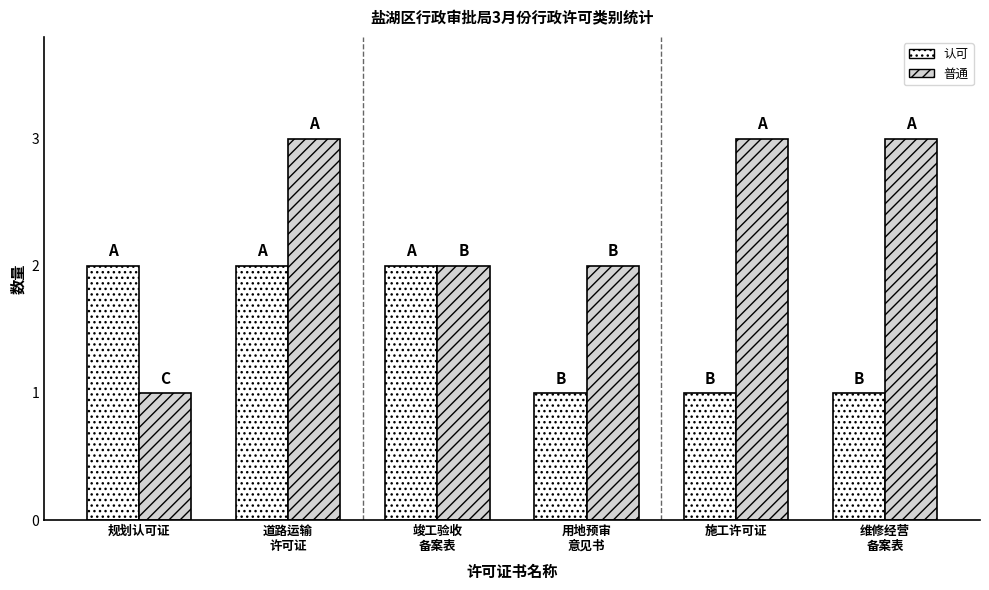

What is the minimum value for 认可?

1